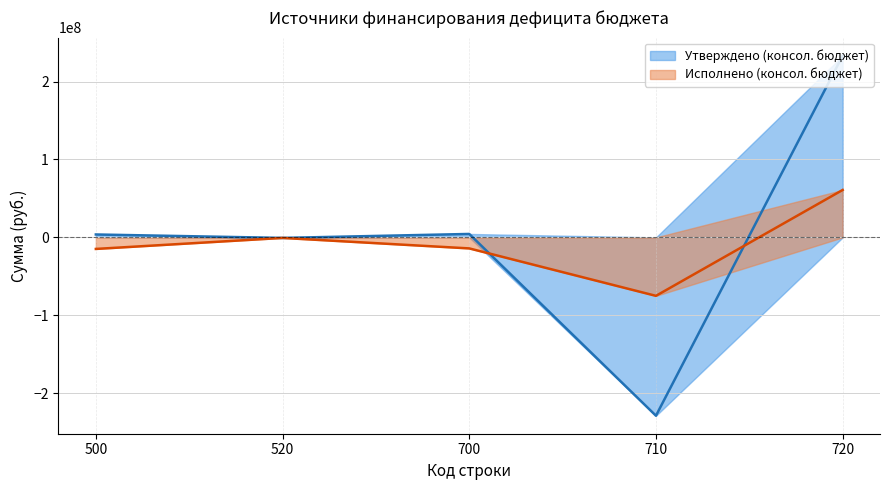

Reading left to right, transcribe all the data shown in this chart.

Утверждено (консол. бюджет) (line): 3749432.5	-672562.8	4421995.3	-228908434.2	233330429.5
Исполнено (консол. бюджет) (line): -14810492.1	-672562.8	-14137929.3	-75029207.6	60891278.3